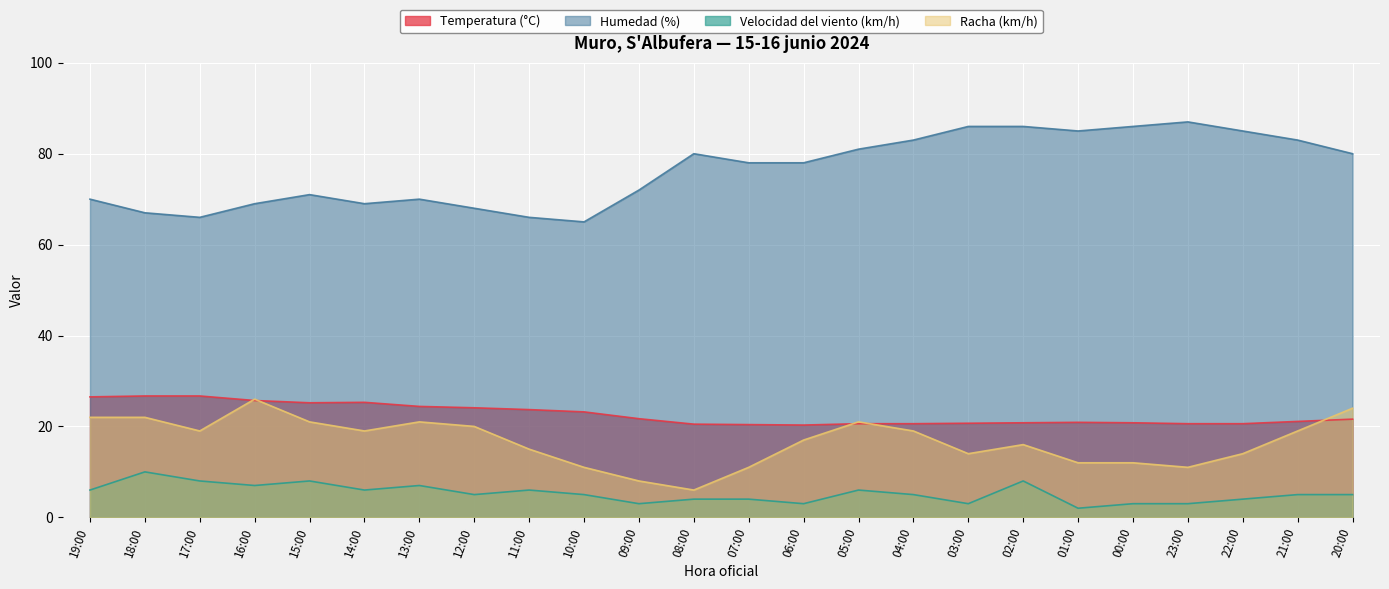

What is the total value across all series at 18:00?

125.7